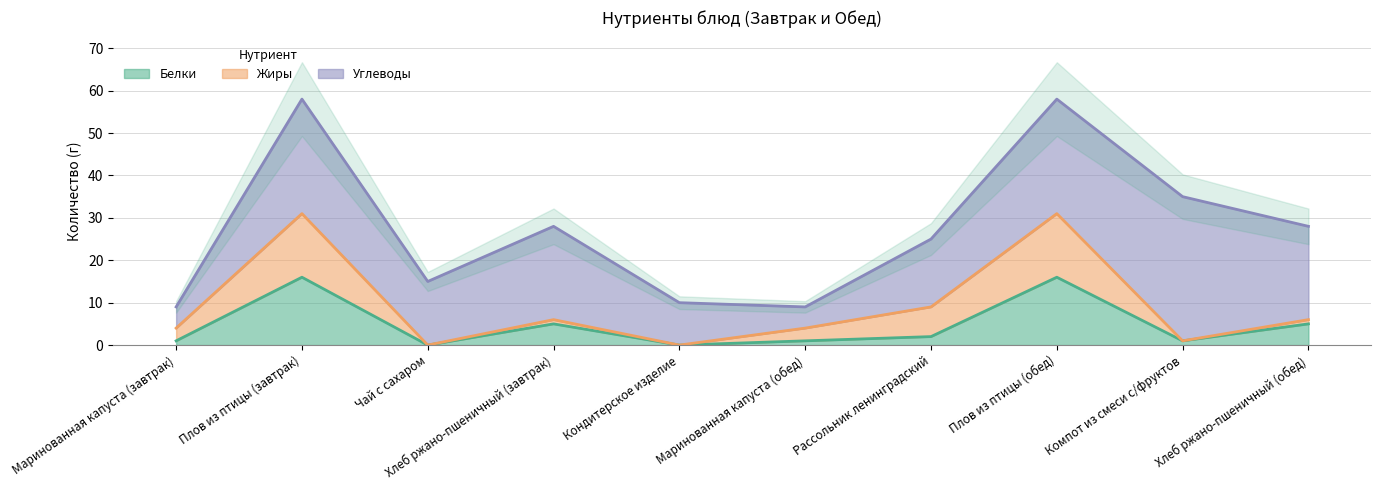

What is the sum of the Белки values at Маринованная капуста (обед) and Компот из смеси с/фруктов?

2